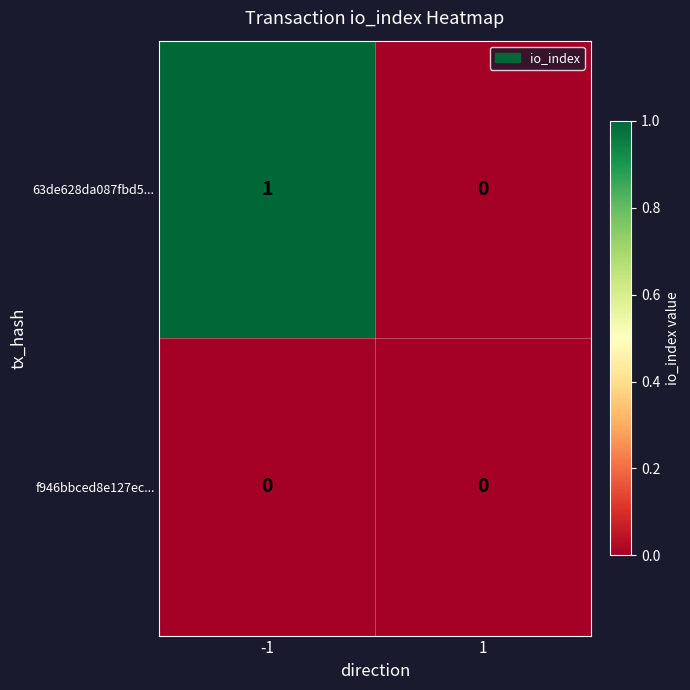

At -1, list the series in order from smallest to largest.

f946bbced8e127ec..., 63de628da087fbd5...